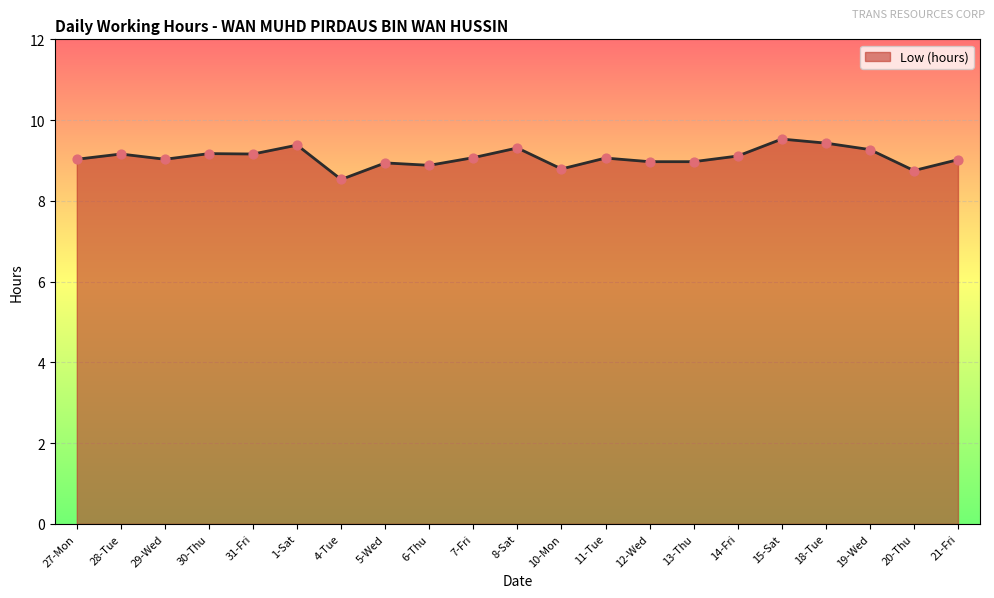

Which has a higher value, 6-Thu or 18-Tue?

18-Tue